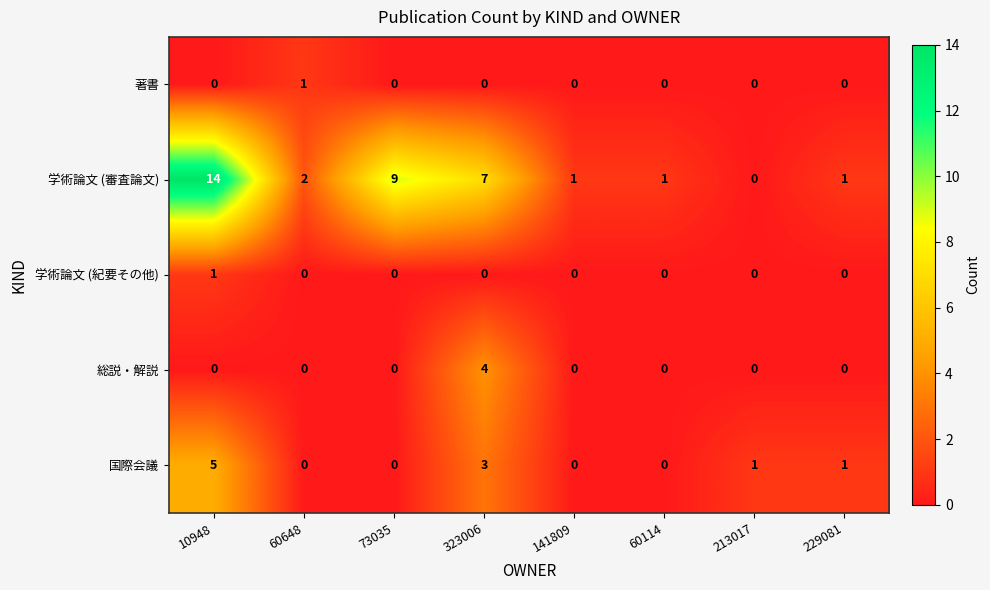

At which label does 学術論文 (紀要その他) reach its peak?

10948